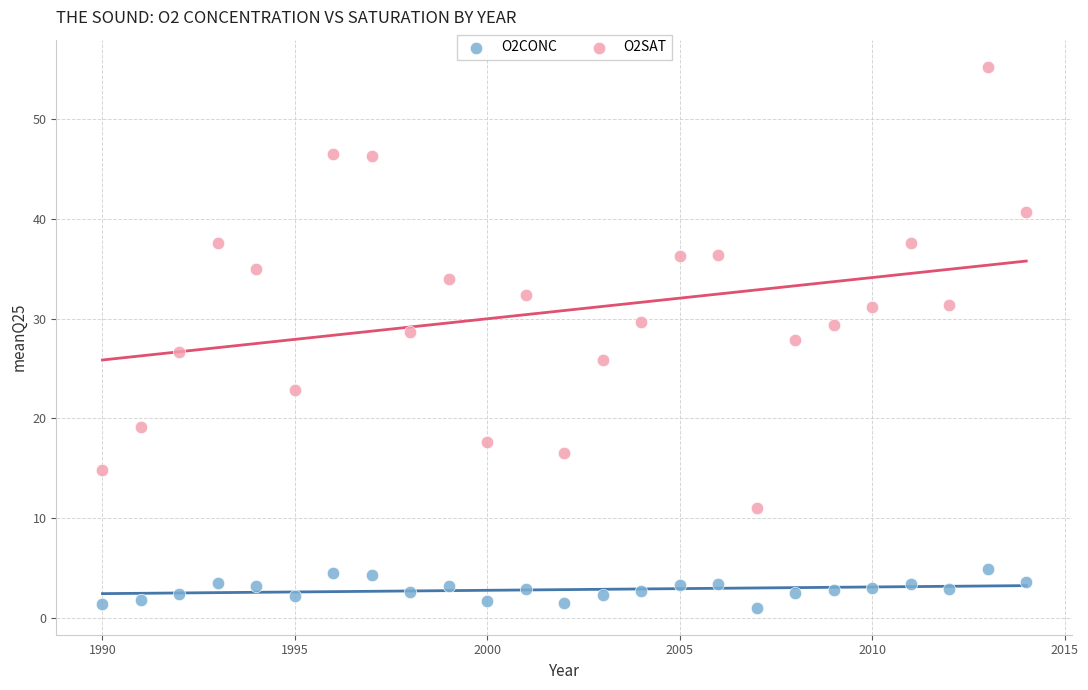

Which series contains the highest Y value?

O2SAT